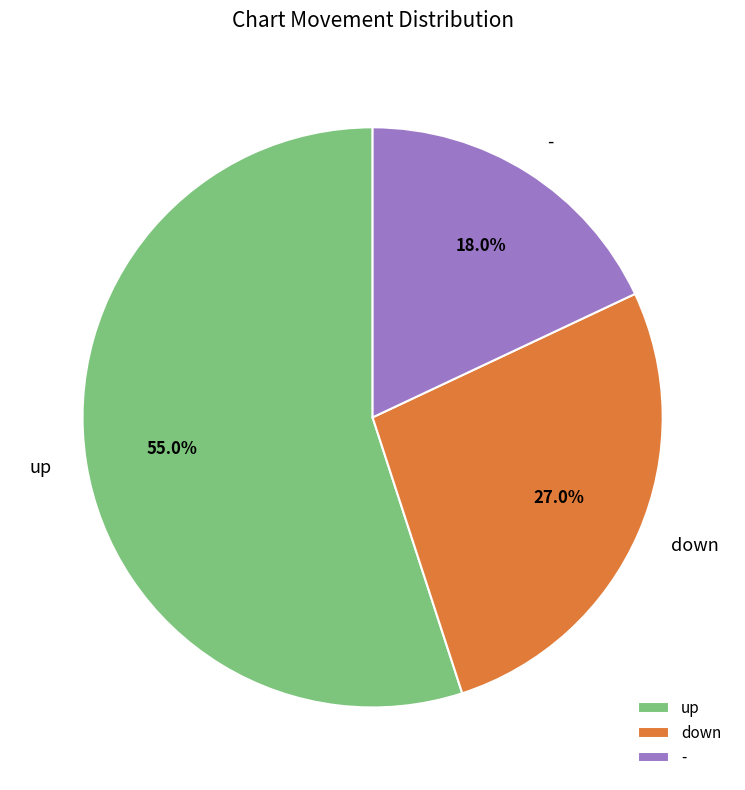

To the nearest percent, what is the difference between the up and - slice percentages?

37%